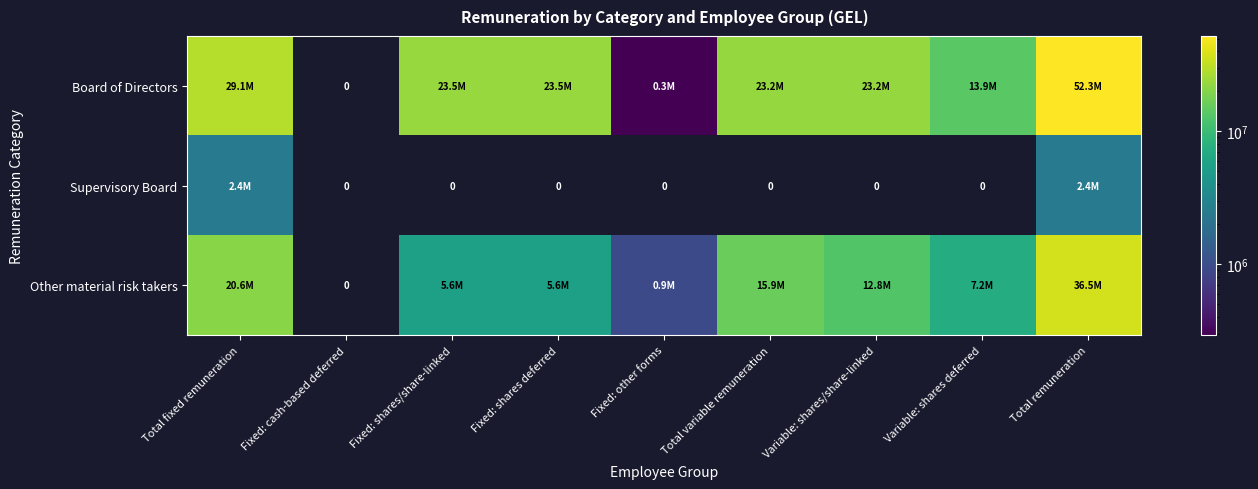

What is the approximate value of Supervisory Board at Total fixed remuneration?

2407233.5